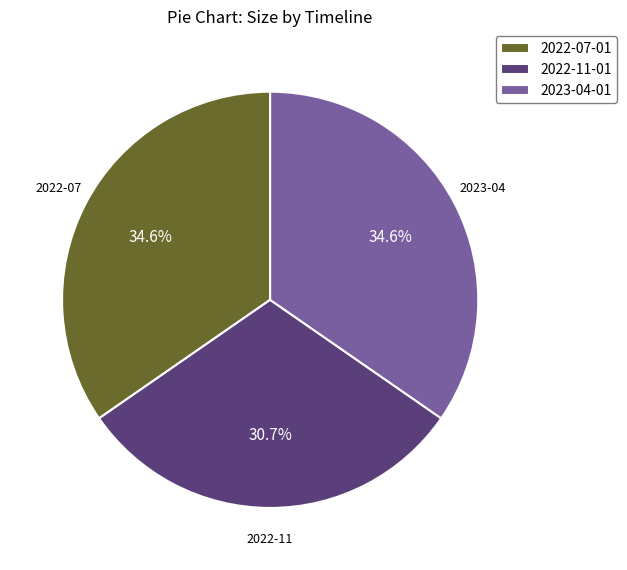

What percentage do 2023-04-01 and 2022-07-01 together represent?

69.3%